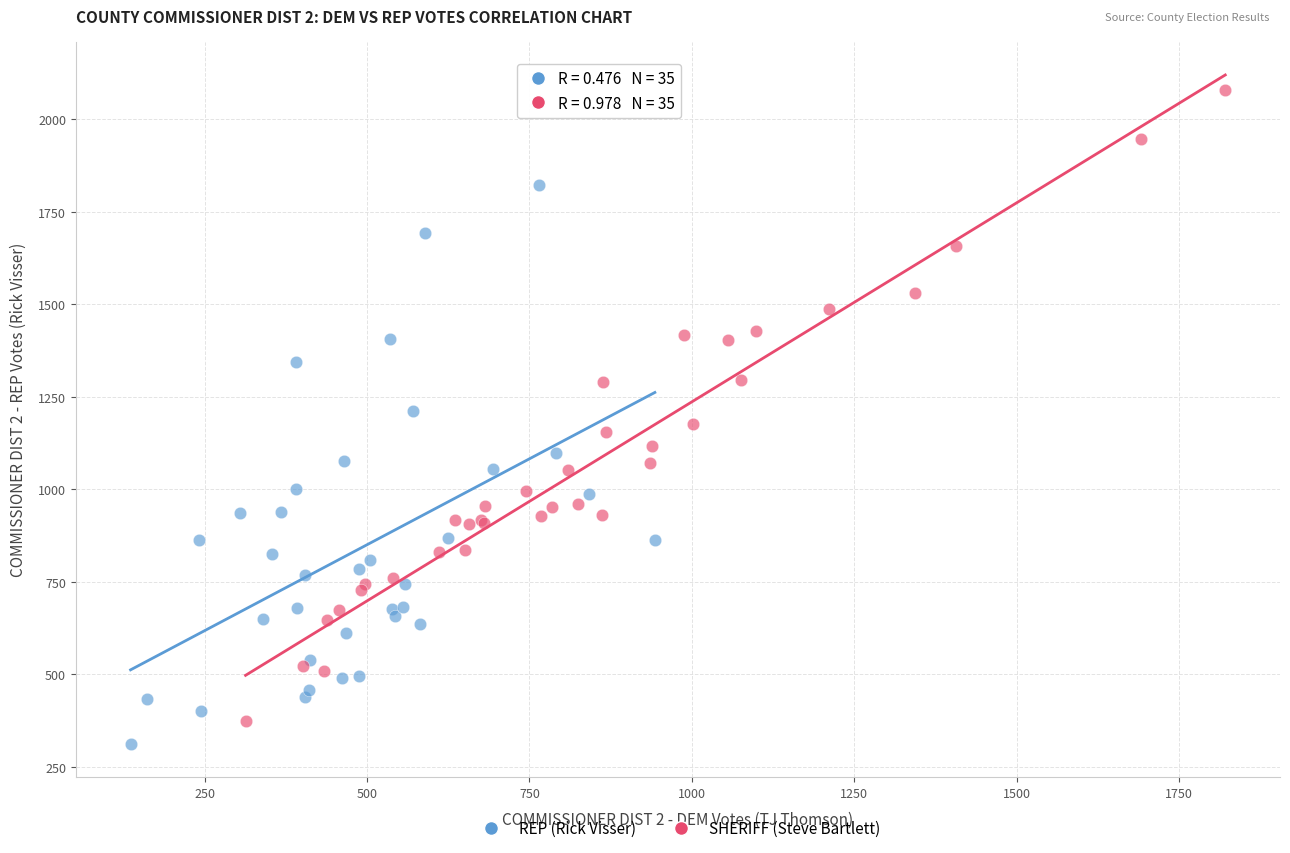

Which series has the widest spread of Y values?

SHERIFF (Steve Bartlett)